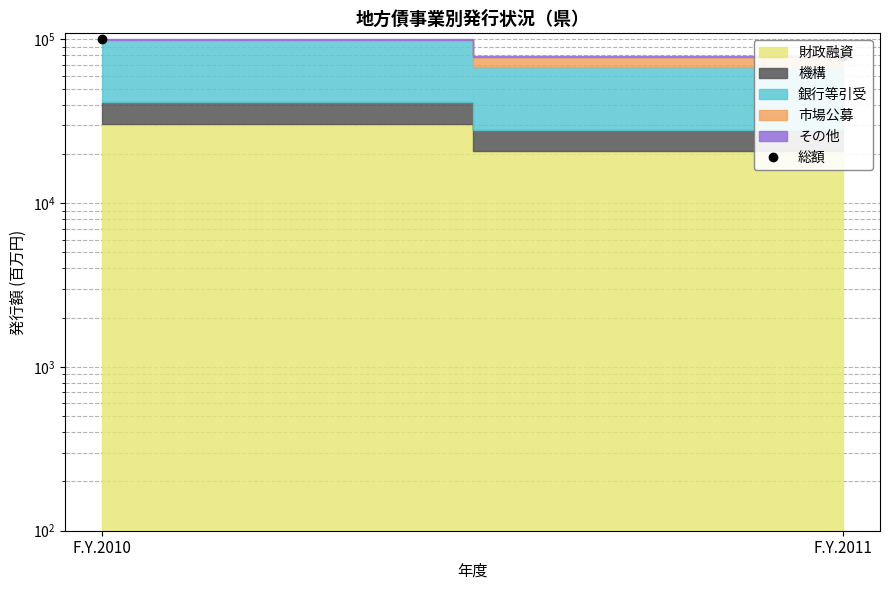

Rank the categories by value from highest to lowest.

F.Y.2010, F.Y.2011